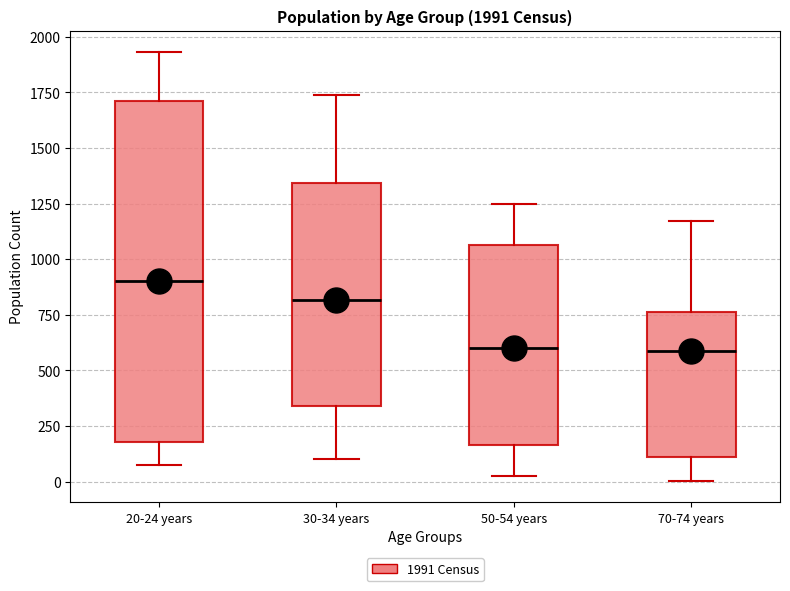

Comparing the boxes themselves (not the whiskers), which one is the tallest?

20-24 years